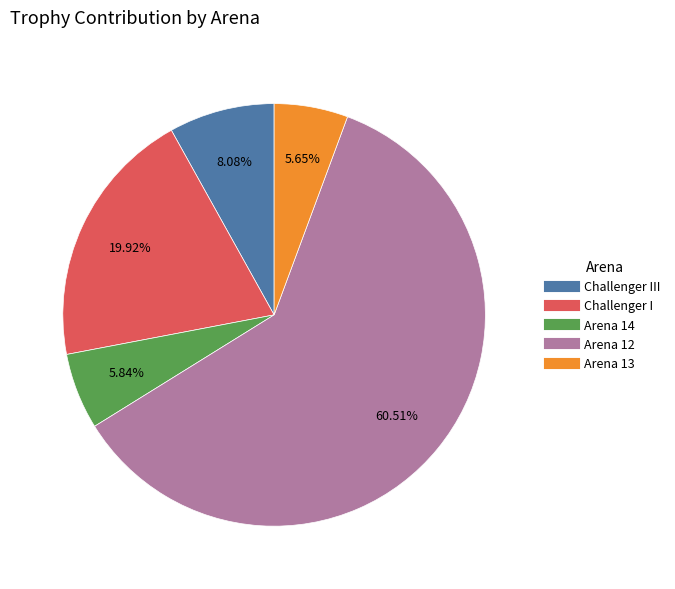

To the nearest percent, what is the average slice percentage?

20%